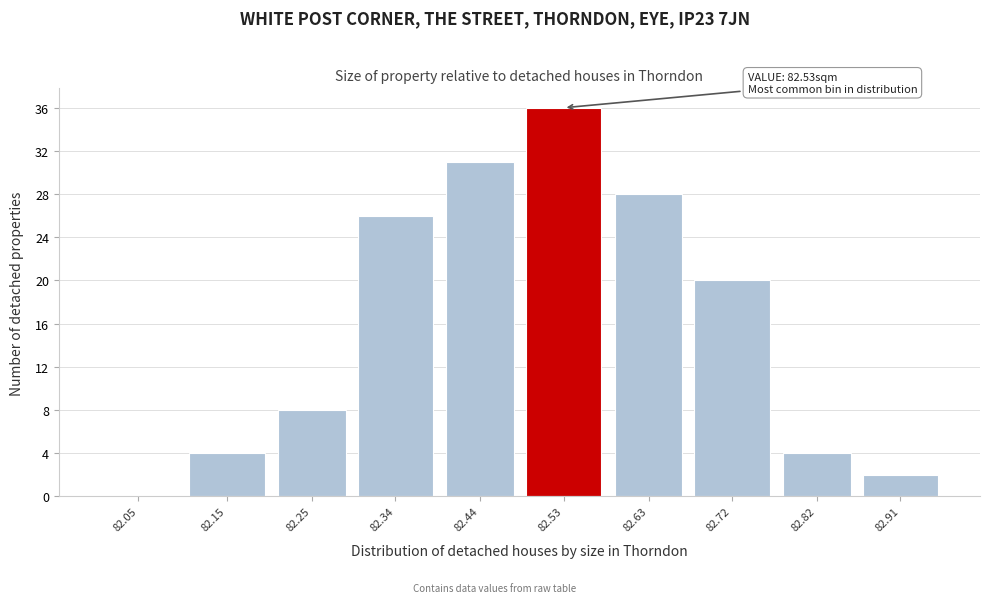

Reading left to right, extract all data points from this chart.

82.05=0	82.15=4	82.25=8	82.34=26	82.44=31	82.53=36	82.63=28	82.72=20	82.82=4	82.91=2